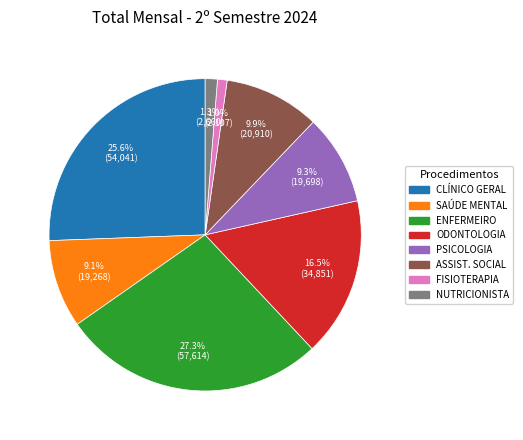

Does any single category account for the majority?

No